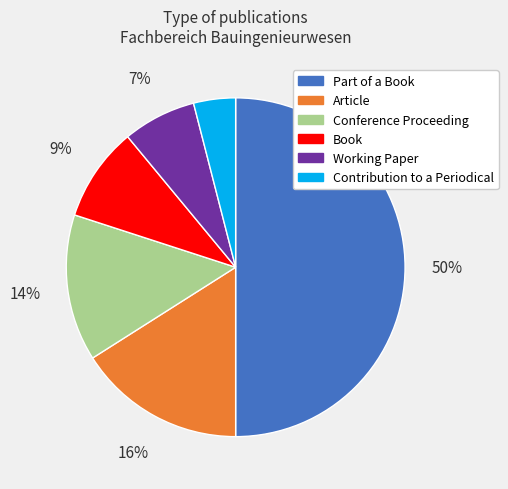

Is it true that Part of a Book is 50% of the pie?

True